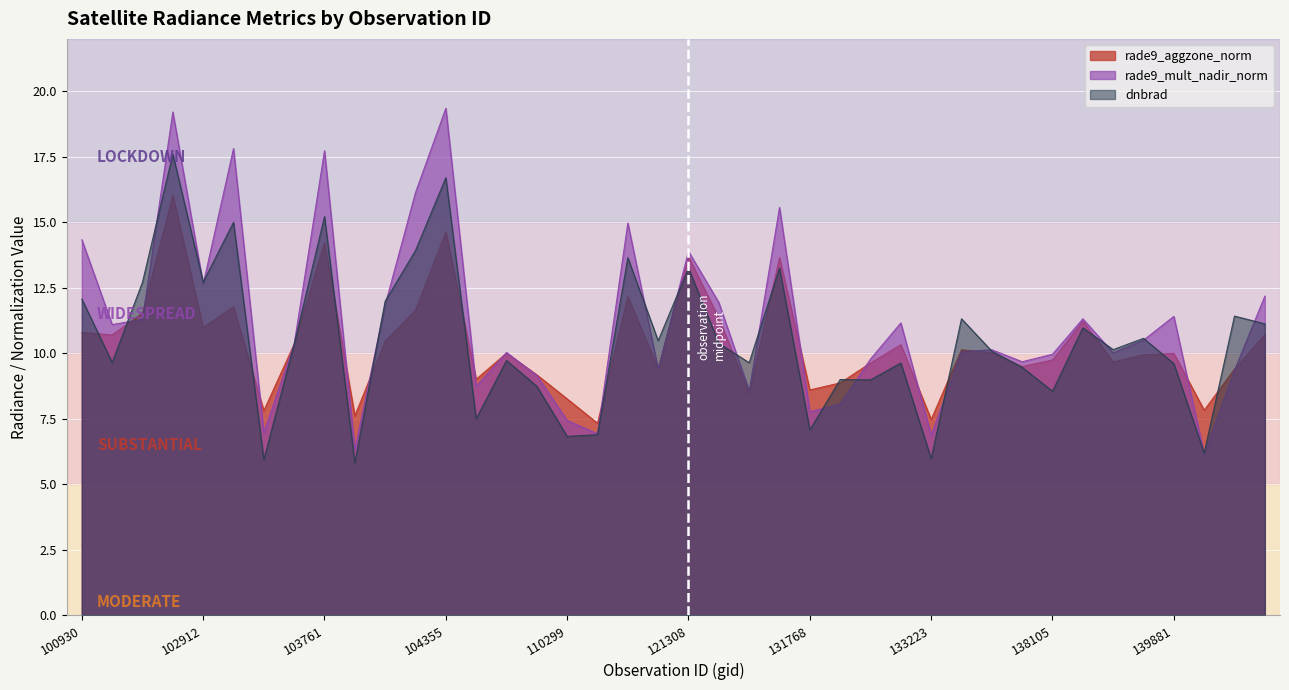

What is the value of the rade9_mult_nadir_norm point at the 21st from the left?

13.9